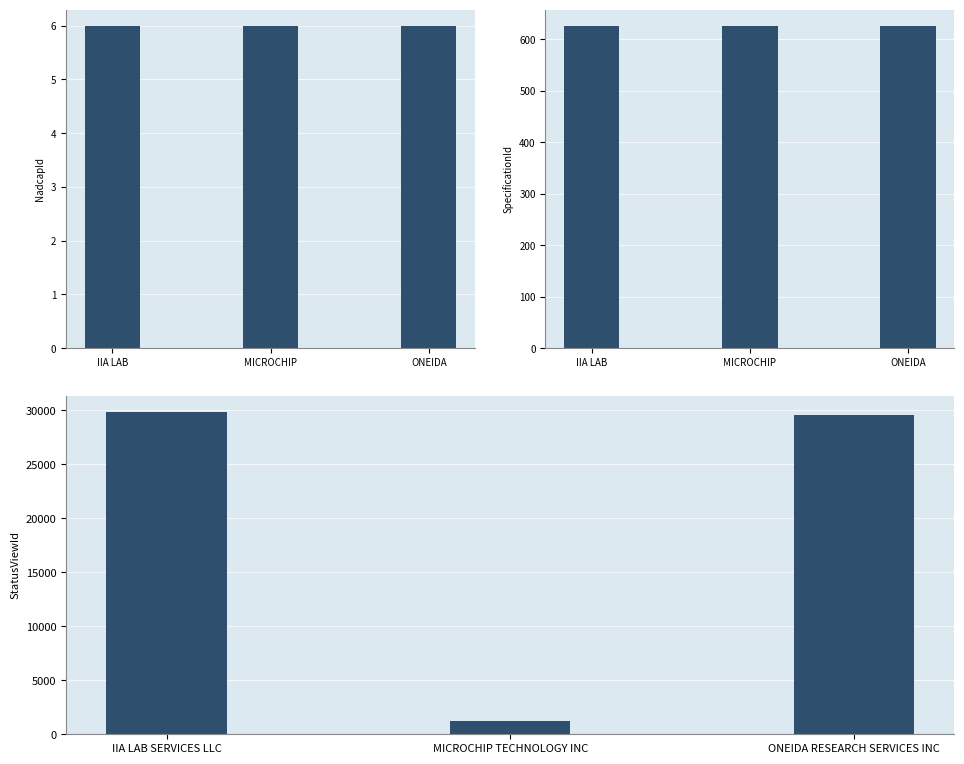

Reading left to right, transcribe all the data shown in this chart.

NadcapId: 6	6	6
SpecificationId: 626	626	626
StatusViewId: 29848	1263	29573